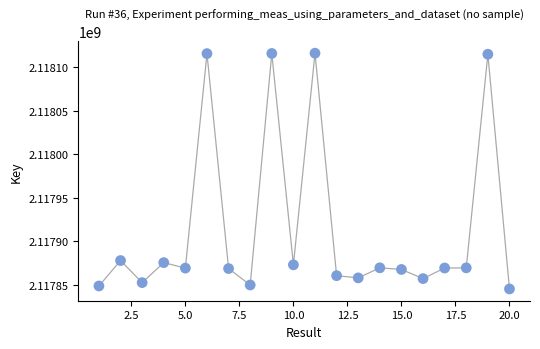

What is the range of Y values (max minus min)?

271218